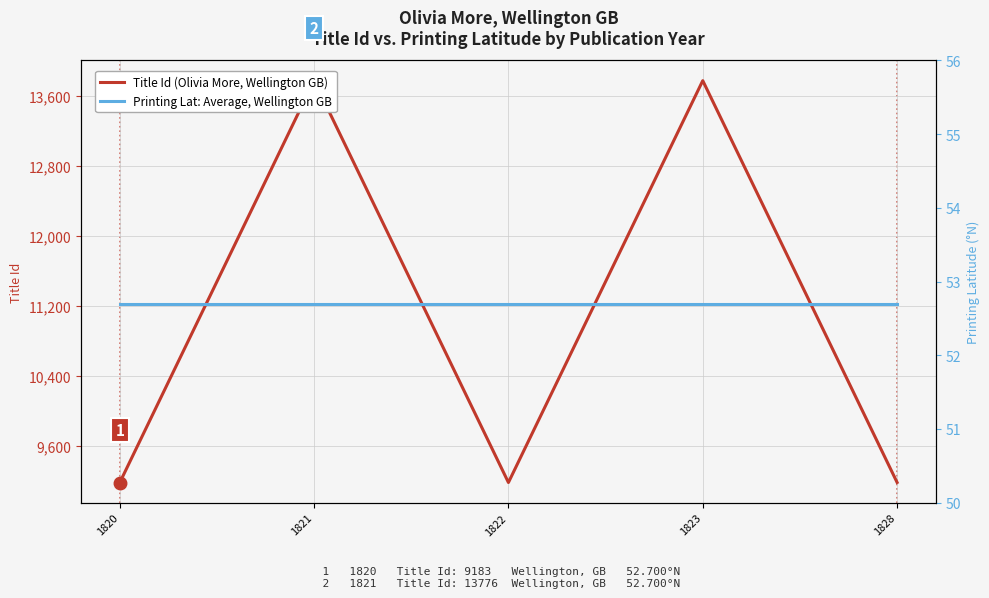

At which label is Printing Lat: Average, Wellington GB closest to 52?

1820